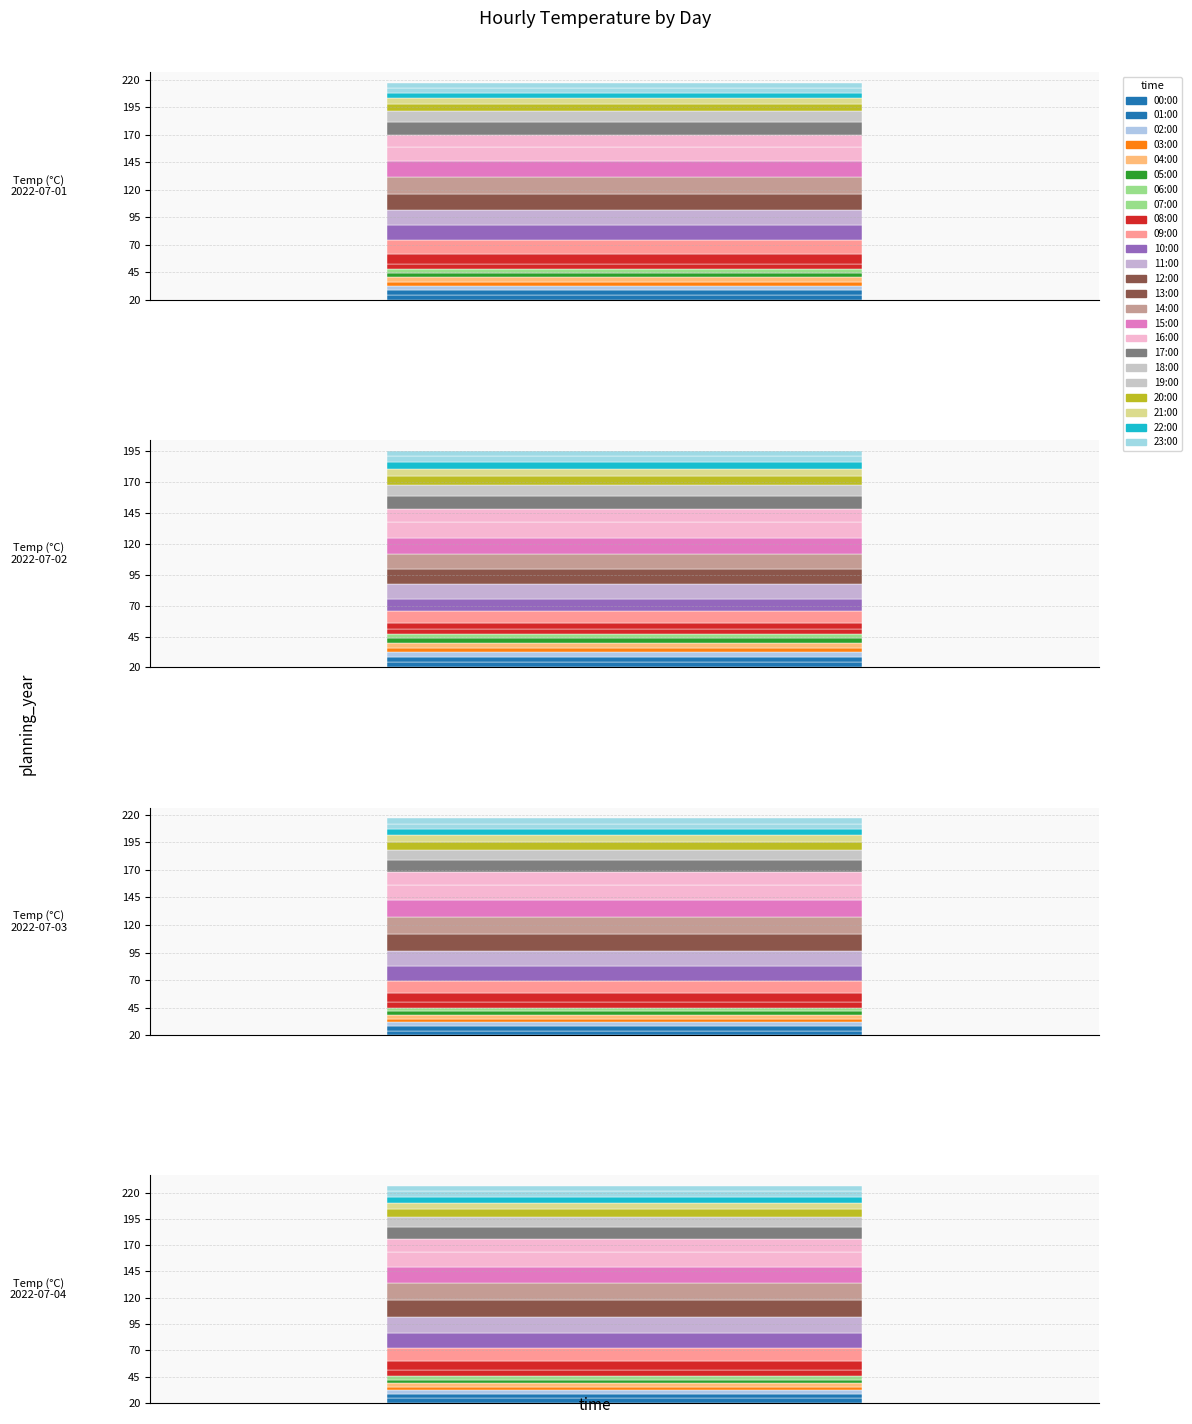

What is the value of the 2022-07-03 bar at the 8th from the left?

24.8